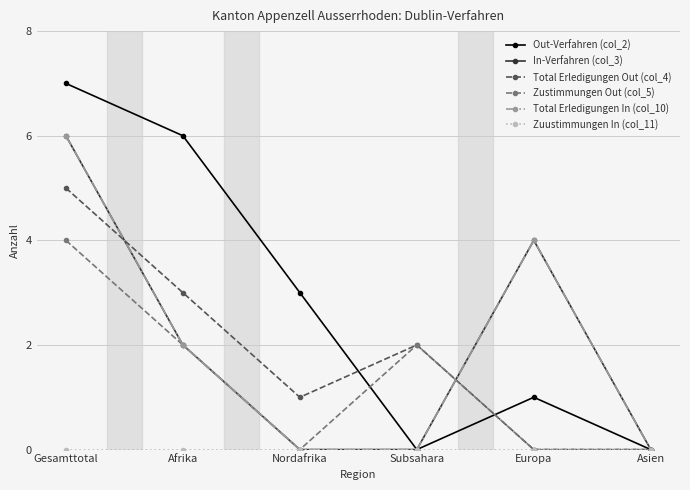

Between Gesamttotal and Subsahara, which series saw the biggest shift?

Out-Verfahren (col_2)